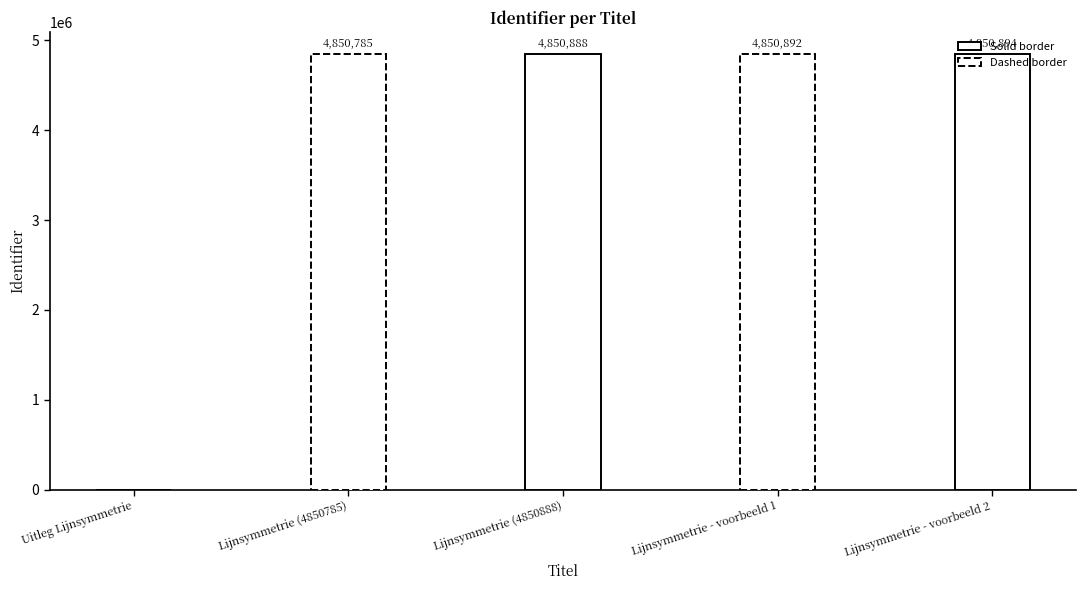

What is the maximum value shown in the chart?

4850894